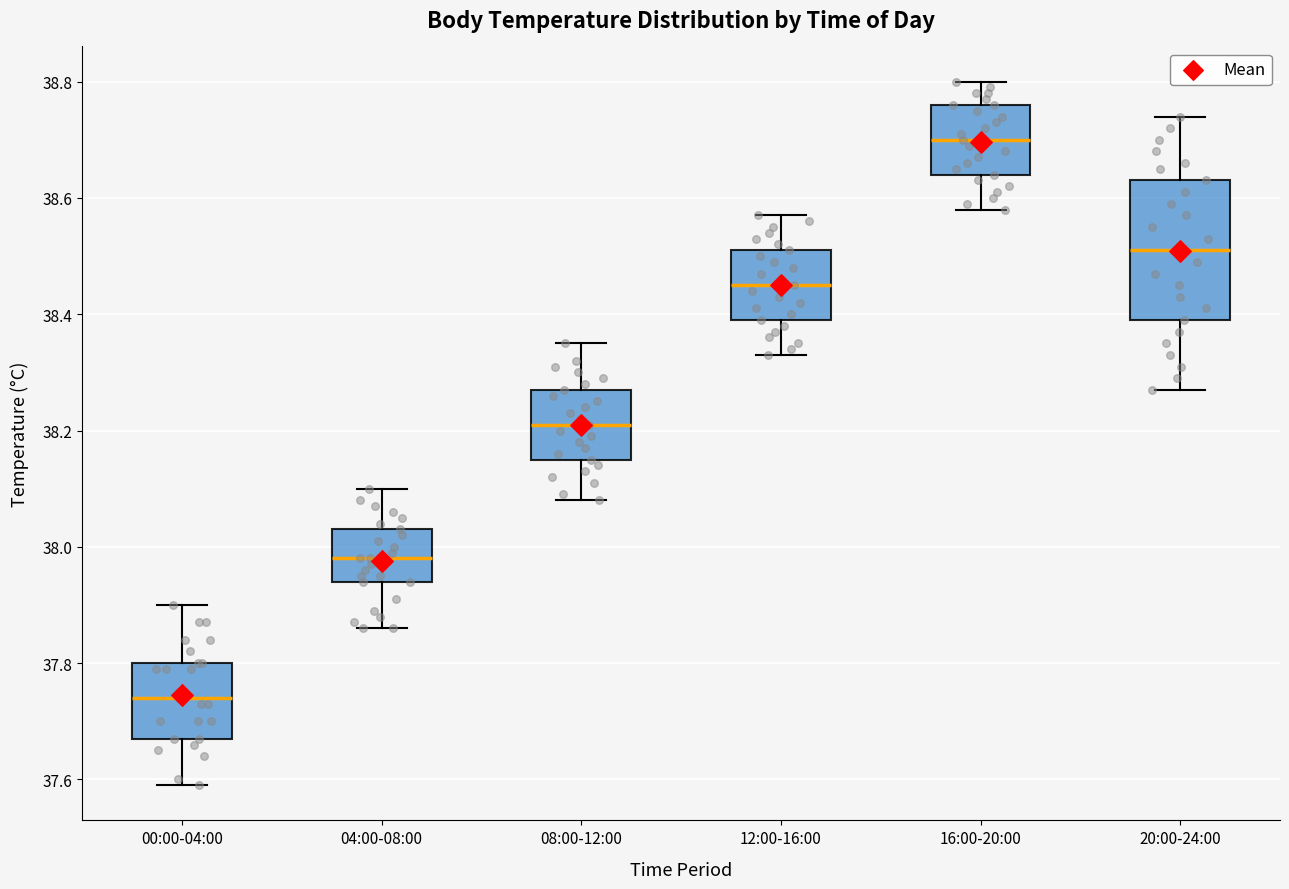

Reading left to right, transcribe this box plot: for each box, give where its median line is, the range the box spans, and where its two whiskers end, as read against the y-axis. The values are not printed on the chart, so give them approximately, as read against the axis.

00:00-04:00: median 37.74, box 37.68 to 37.80, whiskers 37.60 to 37.90
04:00-08:00: median 37.98, box 37.94 to 38.04, whiskers 37.86 to 38.10
08:00-12:00: median 38.22, box 38.16 to 38.28, whiskers 38.08 to 38.36
12:00-16:00: median 38.46, box 38.40 to 38.52, whiskers 38.34 to 38.58
16:00-20:00: median 38.70, box 38.64 to 38.76, whiskers 38.58 to 38.80
20:00-24:00: median 38.52, box 38.40 to 38.64, whiskers 38.28 to 38.74